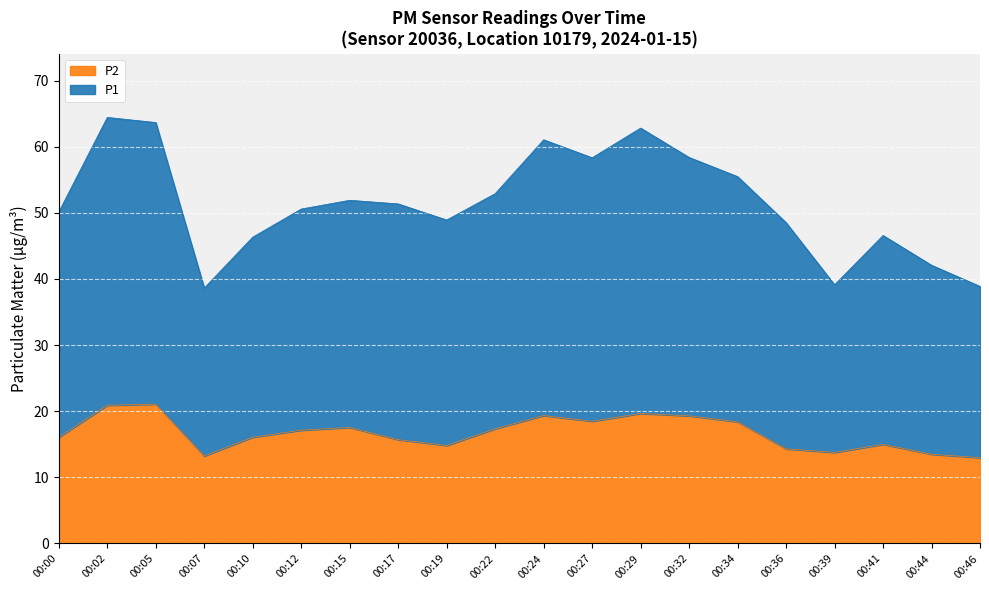

How many categories are shown in the chart?

20